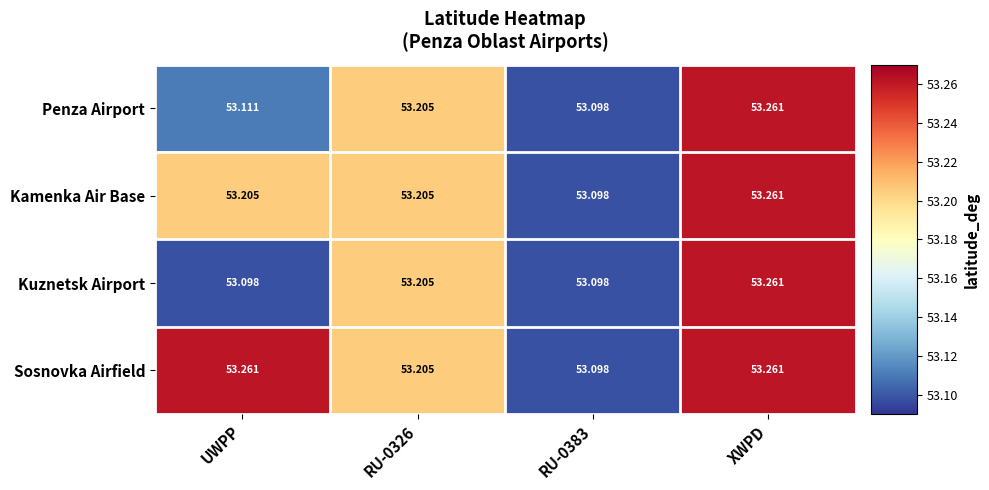

Which series has the largest total across all categories?

Sosnovka Airfield